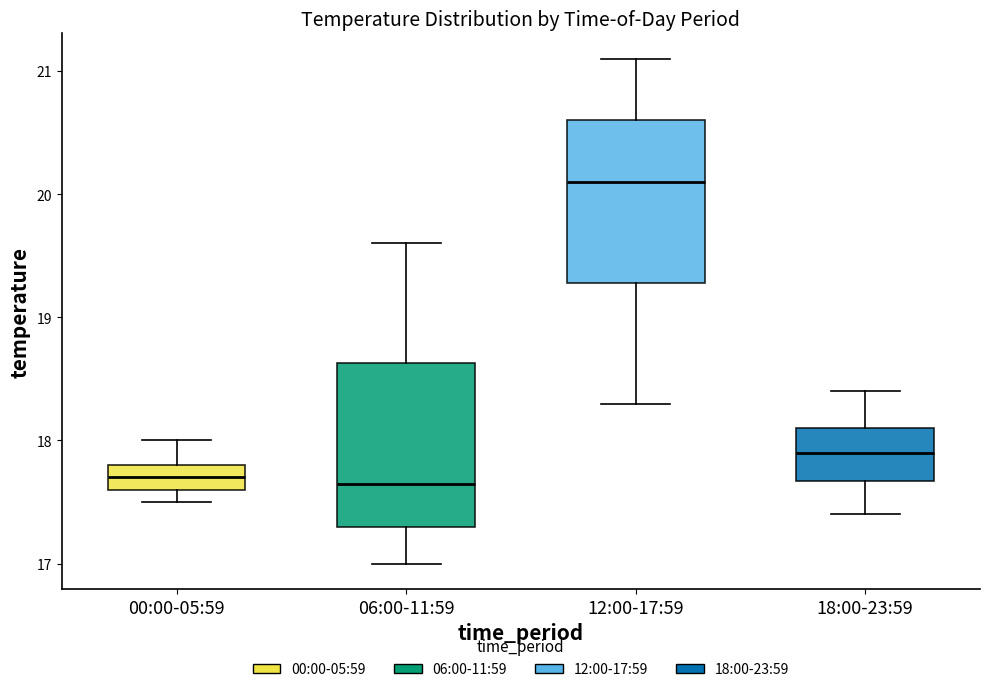

Where does the median line of the box for 00:00-05:59 sit on the y-axis? The values are not printed on the chart, so give them approximately, as read against the axis.

17.7